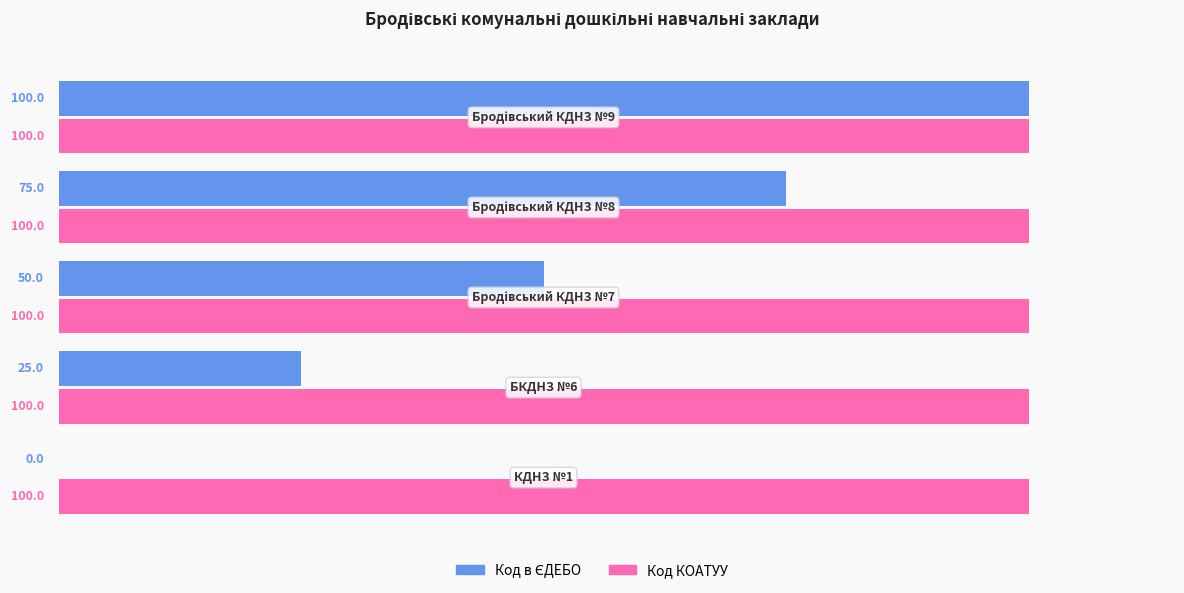

Which series has the largest total across all categories?

Код КОАТУУ